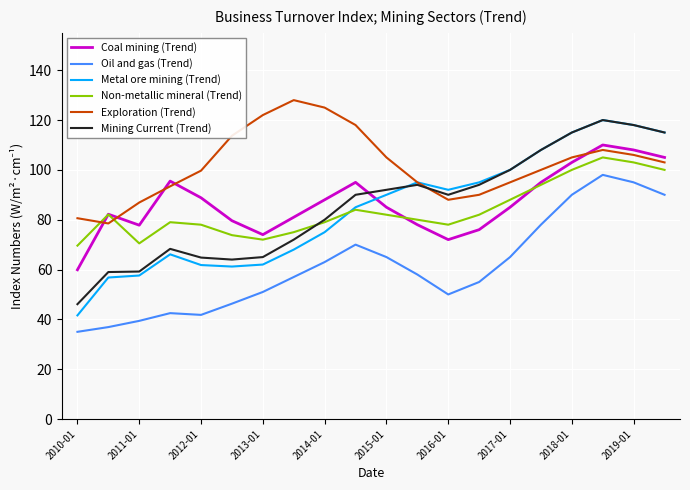

What is the maximum value shown in the chart?

128.0